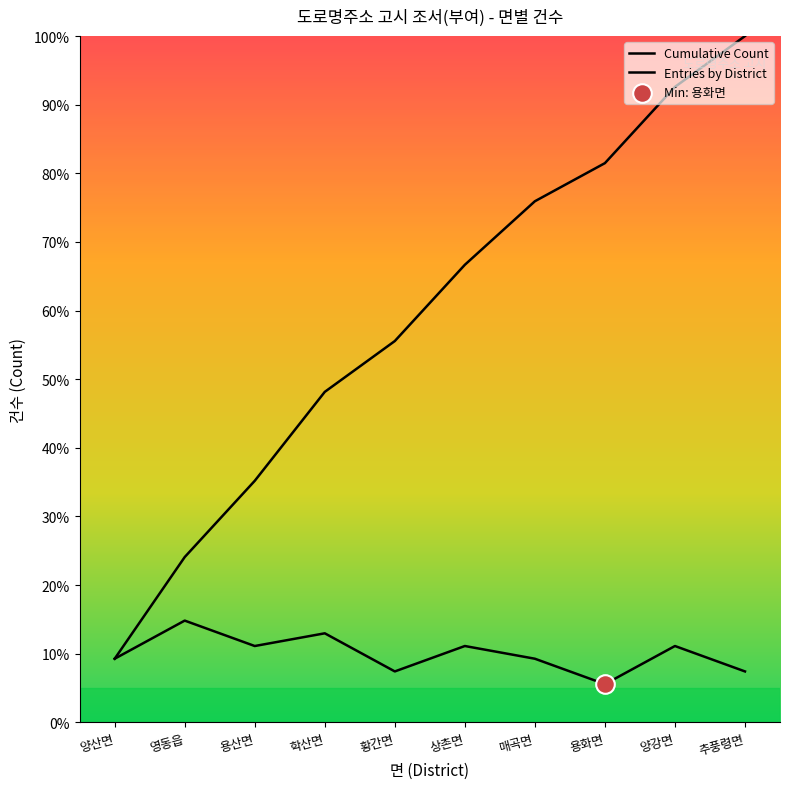

Which series reaches the maximum Y coordinate?

Cumulative Count